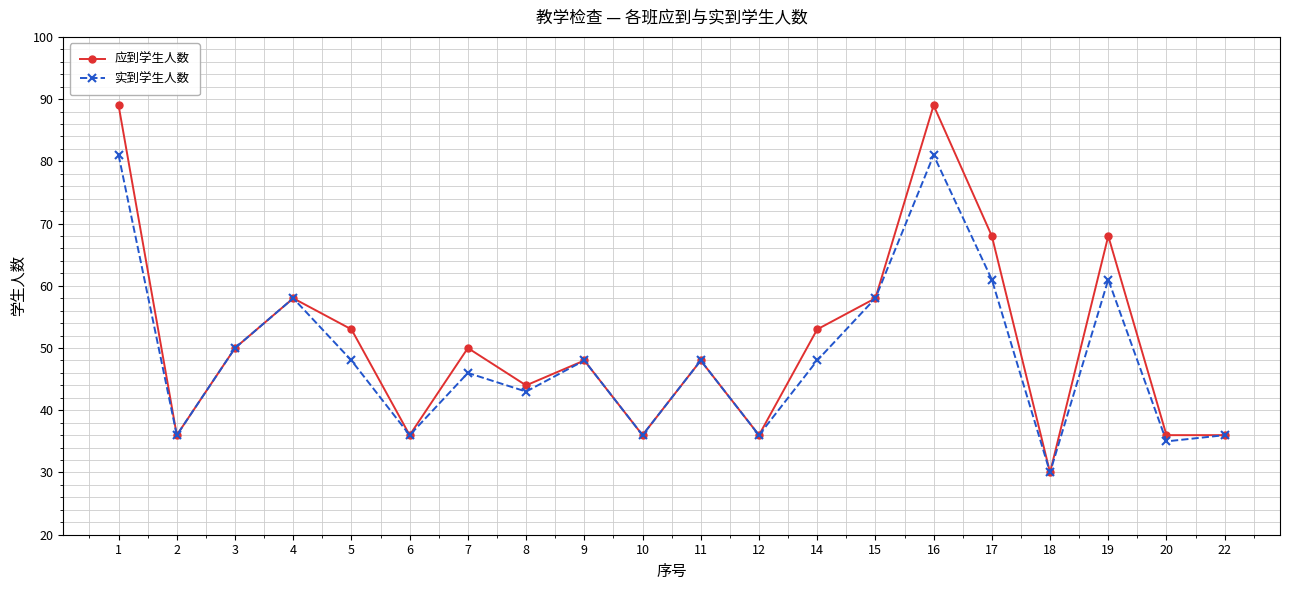

What is the value of the 应到学生人数 point at the 10th from the left?

36